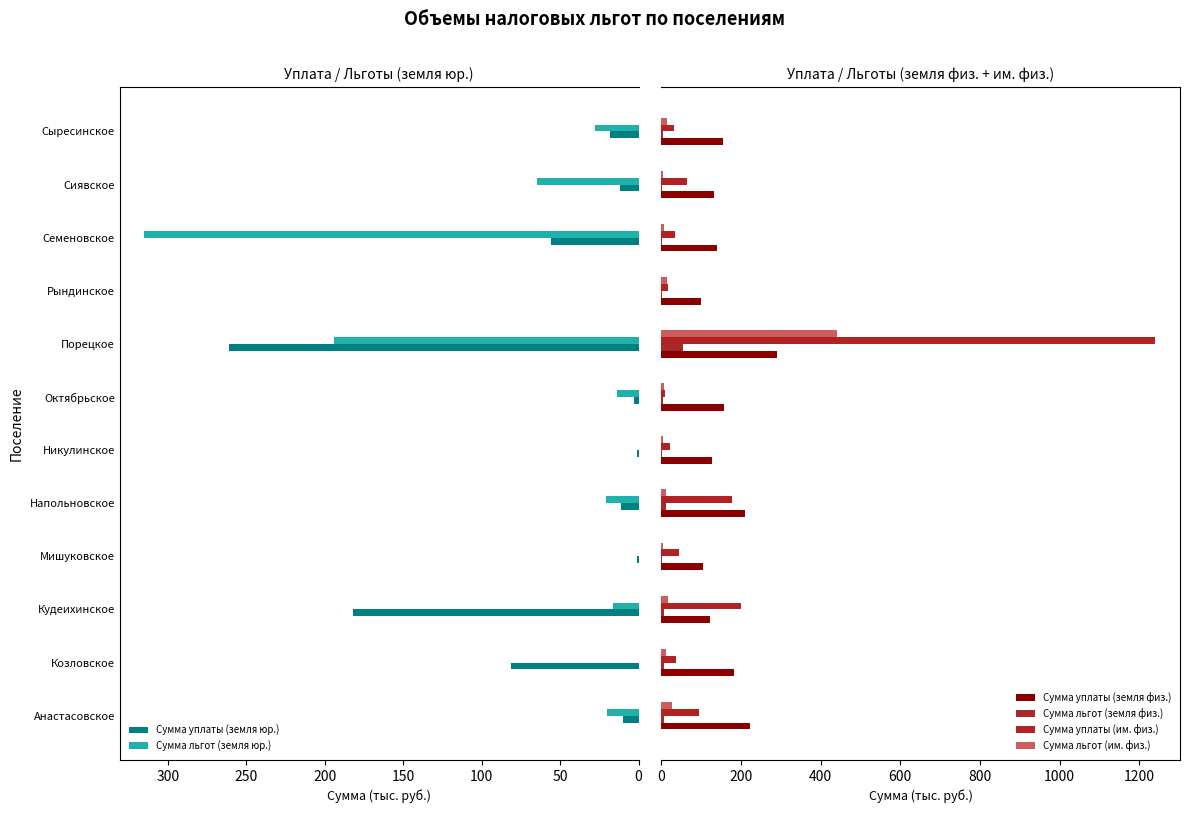

What is the minimum value for Сумма льгот (им. физ.)?

4